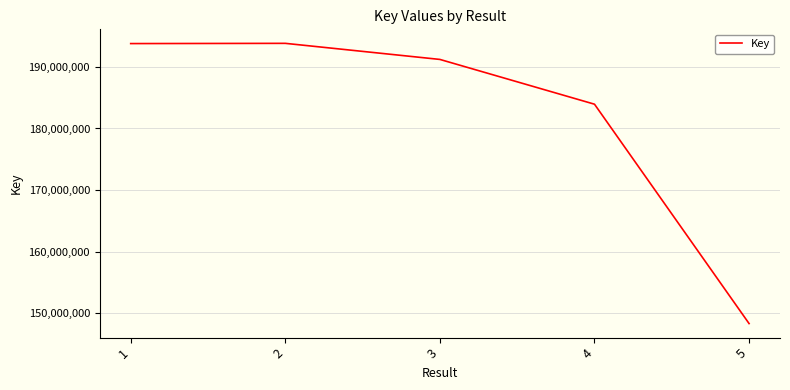

True or false: the data has more than 2 interior local peaks.

False